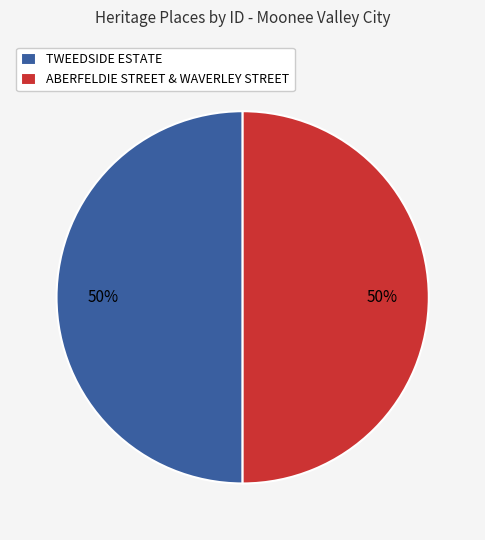

What is the ratio of the value at ABERFELDIE STREET & WAVERLEY STREET to the value at TWEEDSIDE ESTATE?

1.0